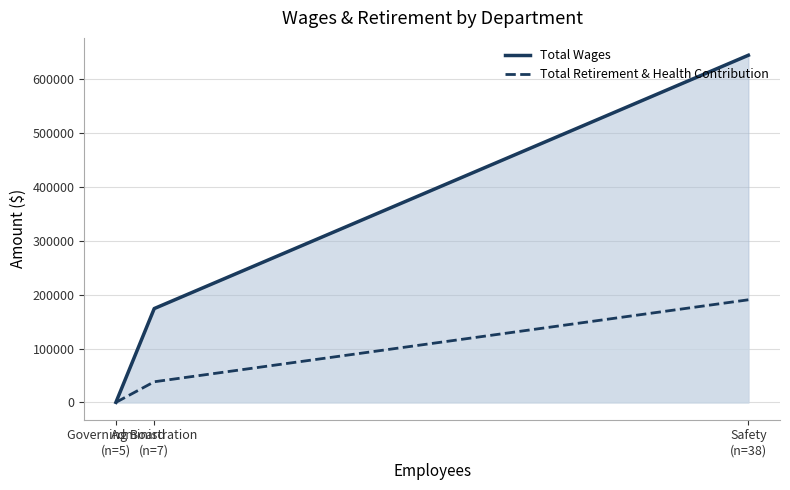

How many data points does each series have?

3